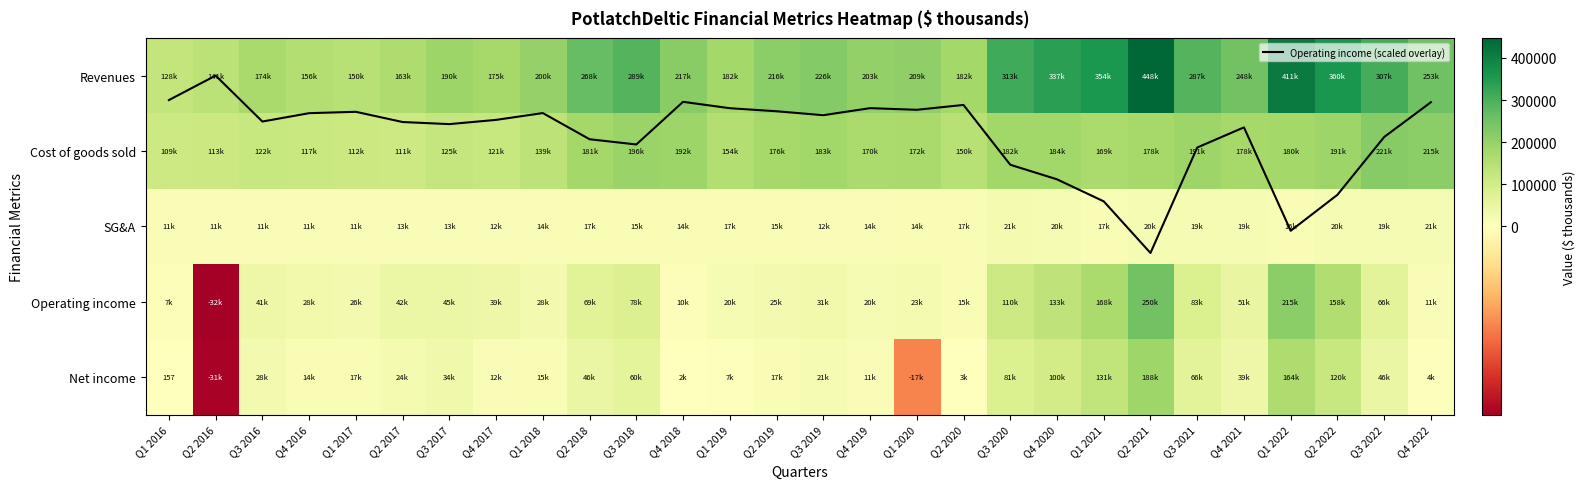

The Cost of goods sold series shows 46926.2 at Q4 2017. True or false?

False